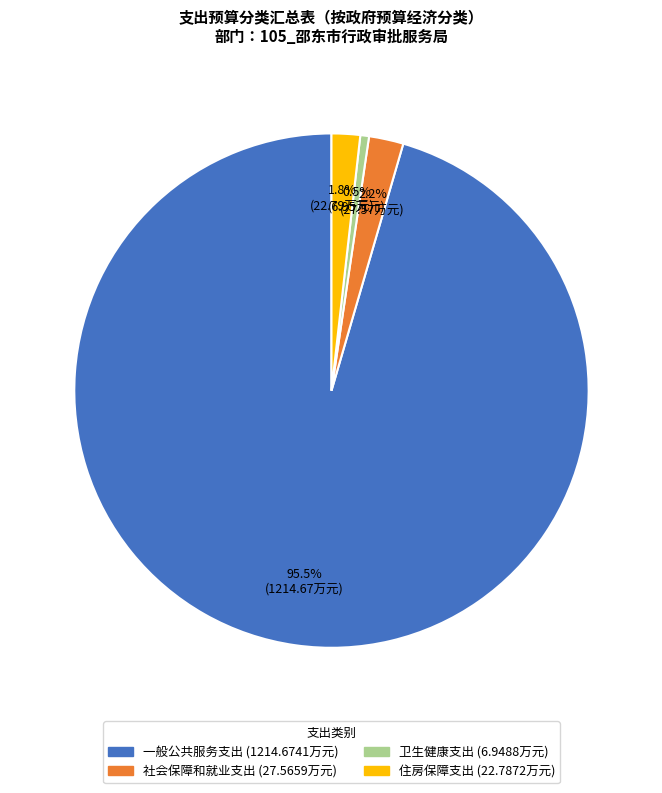

To the nearest percent, what is the difference between the largest and smallest slice percentages?

95%